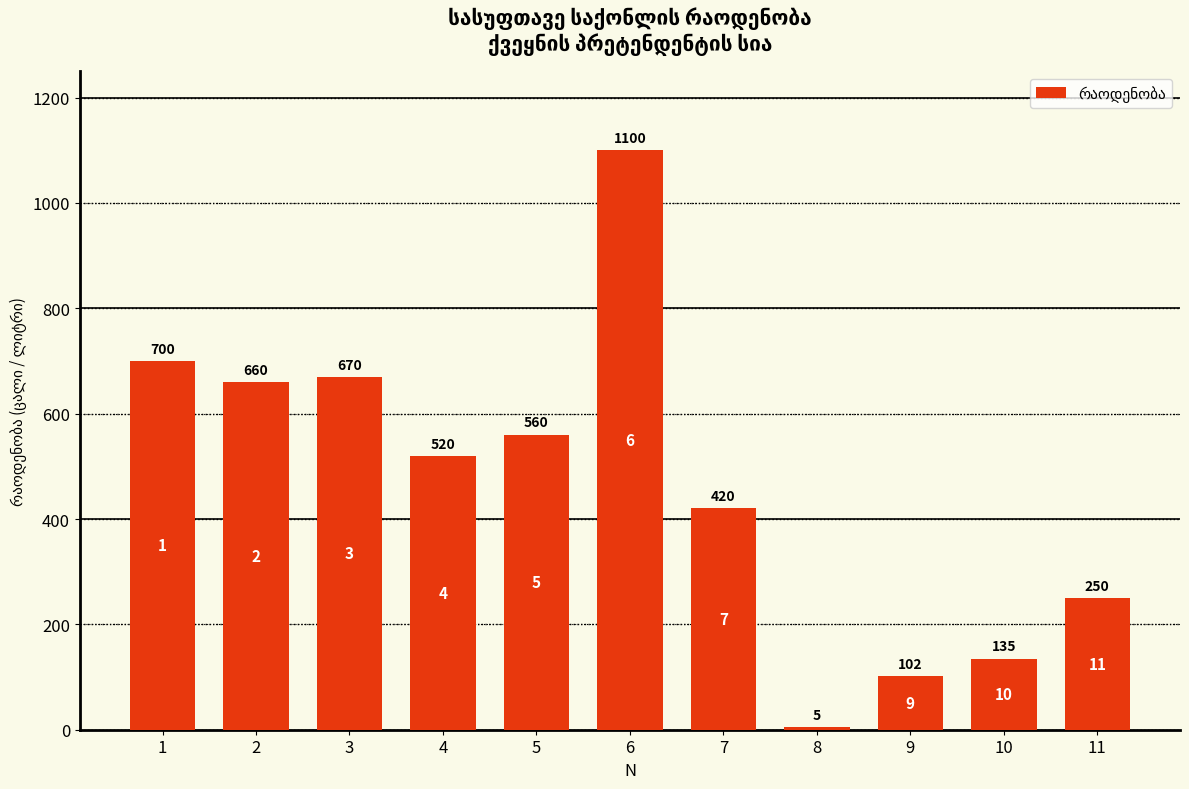

What is the maximum value shown in the chart?

1100